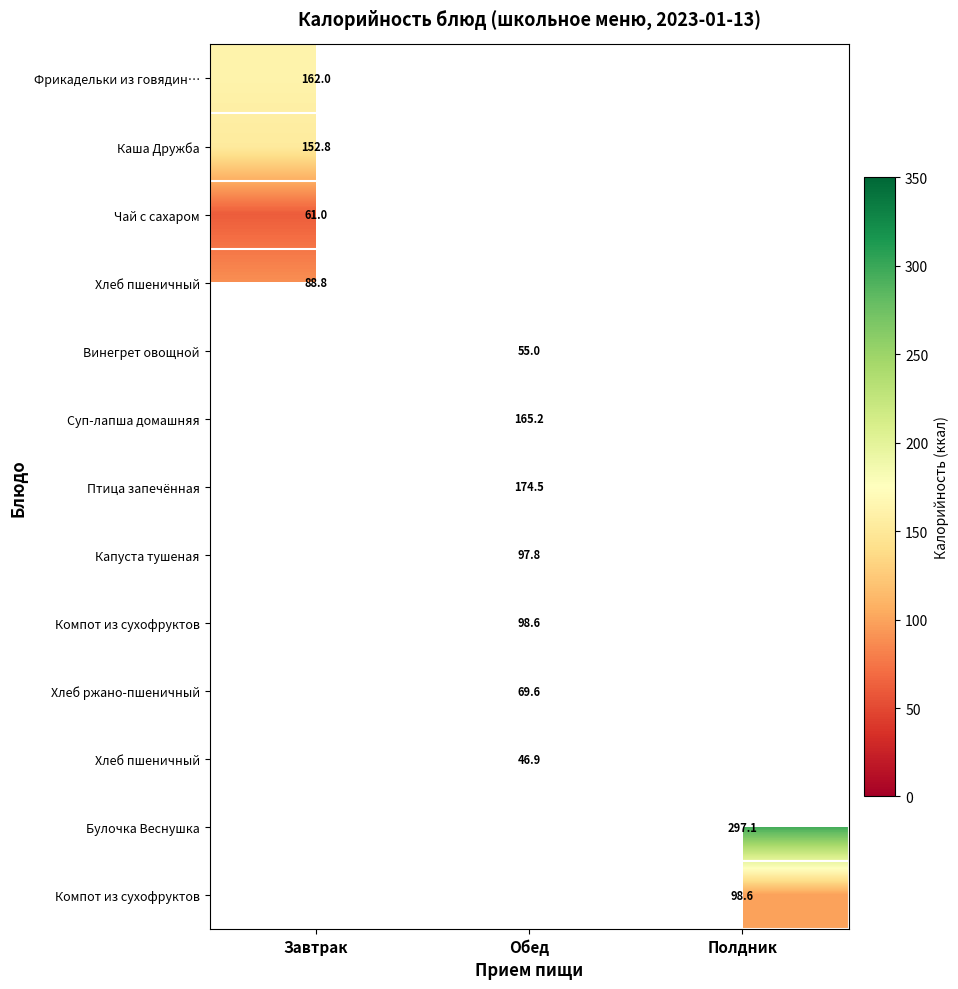

What is the minimum value shown in the chart?

46.9